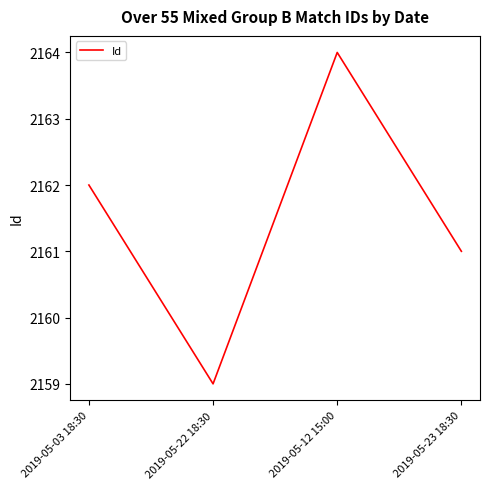

Reading right to left, extract all data points from this chart.

2161	2164	2159	2162